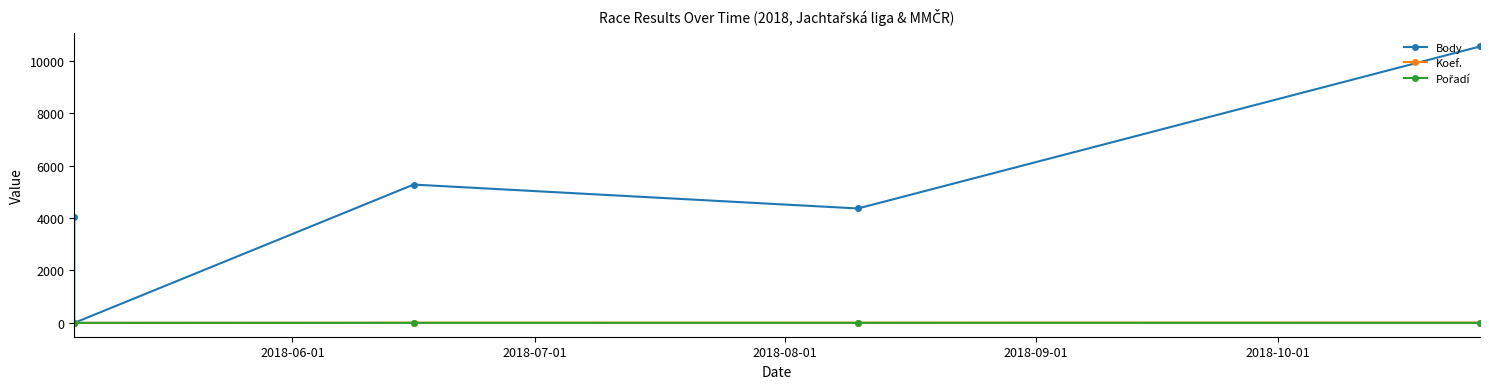

What is the total value across all series at 2018-10-01?

10564